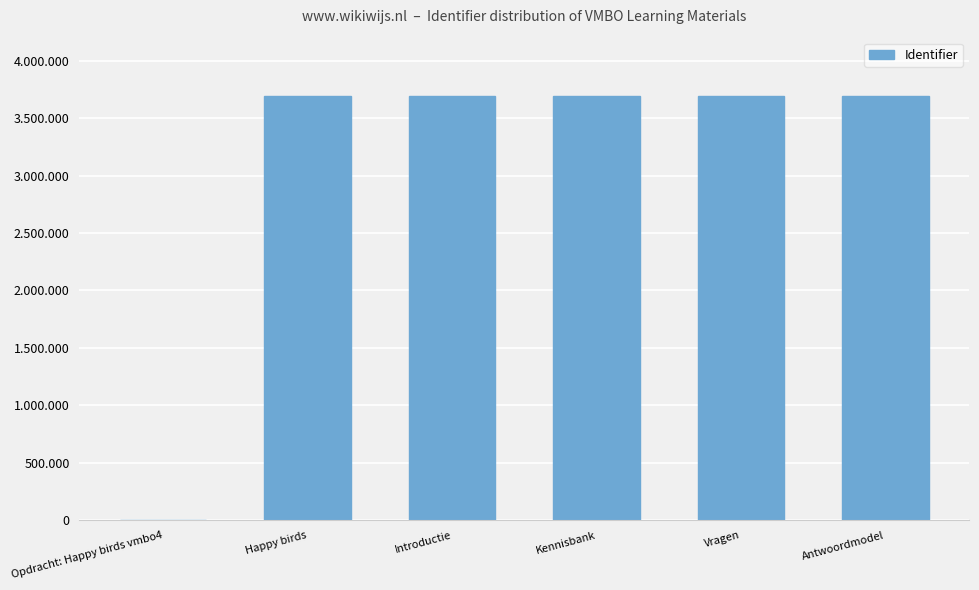

Reading left to right, extract all data points from this chart.

Opdracht: Happy birds vmbo4=0	Happy birds=3691480	Introductie=3691481	Kennisbank=3691483	Vragen=3691485	Antwoordmodel=3691487